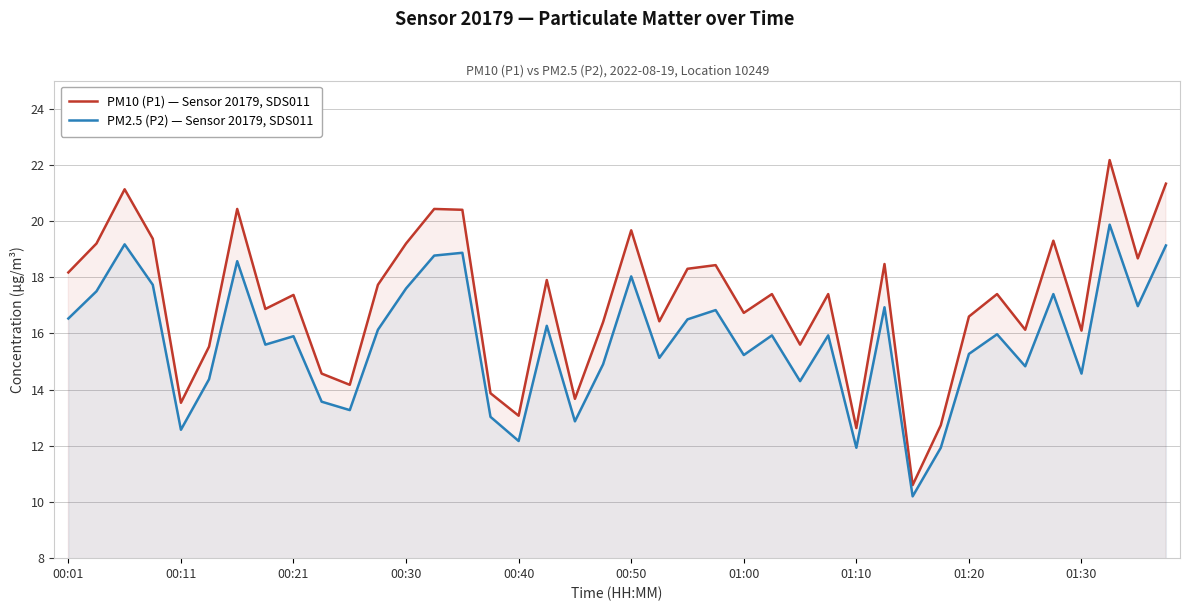

What is the difference between the second highest and minimum values in the PM10 (P1) — Sensor 20179, SDS011 series?

10.7